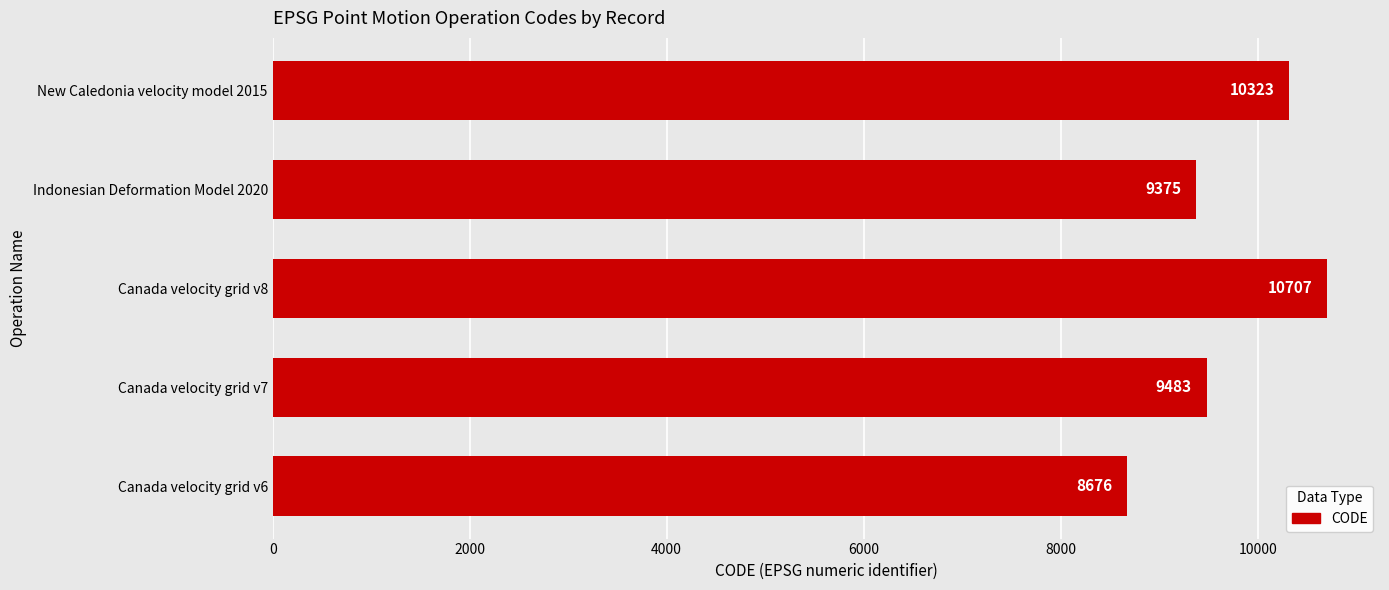

What is the average value?

9713